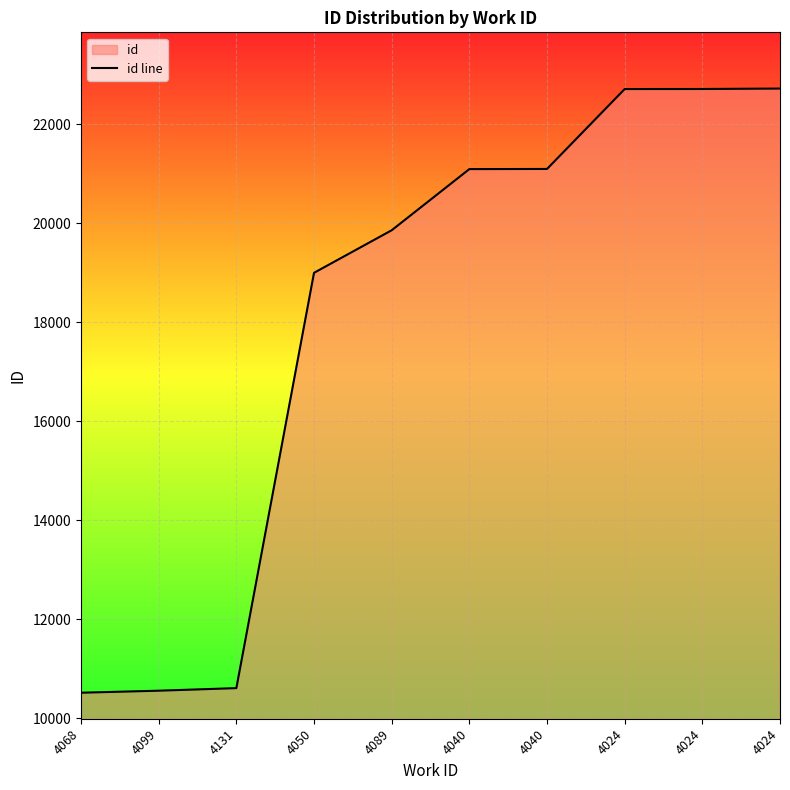

What is the average value?

18085